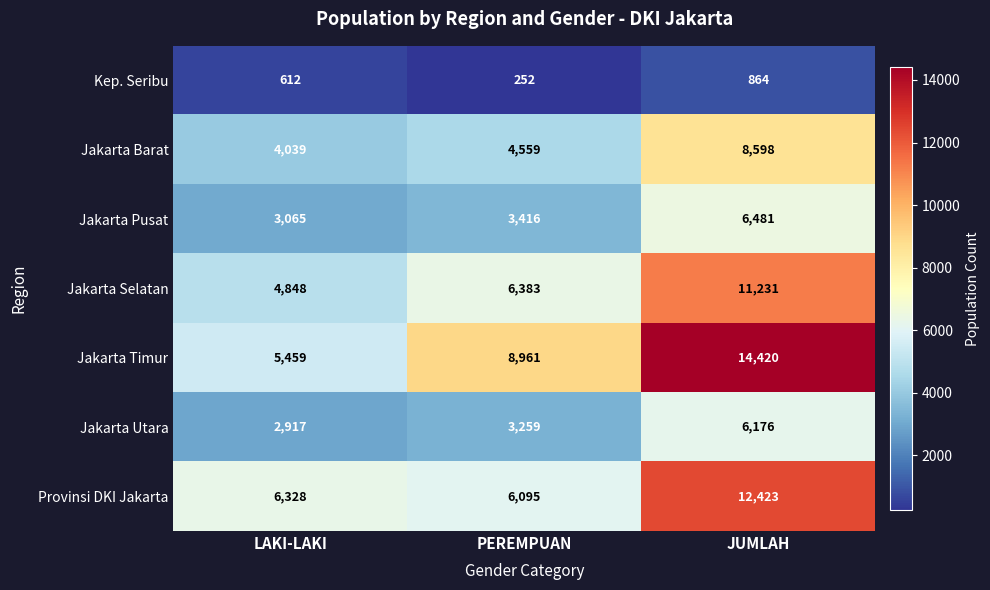

What is the spread (max minus min) of values at LAKI-LAKI?

5716